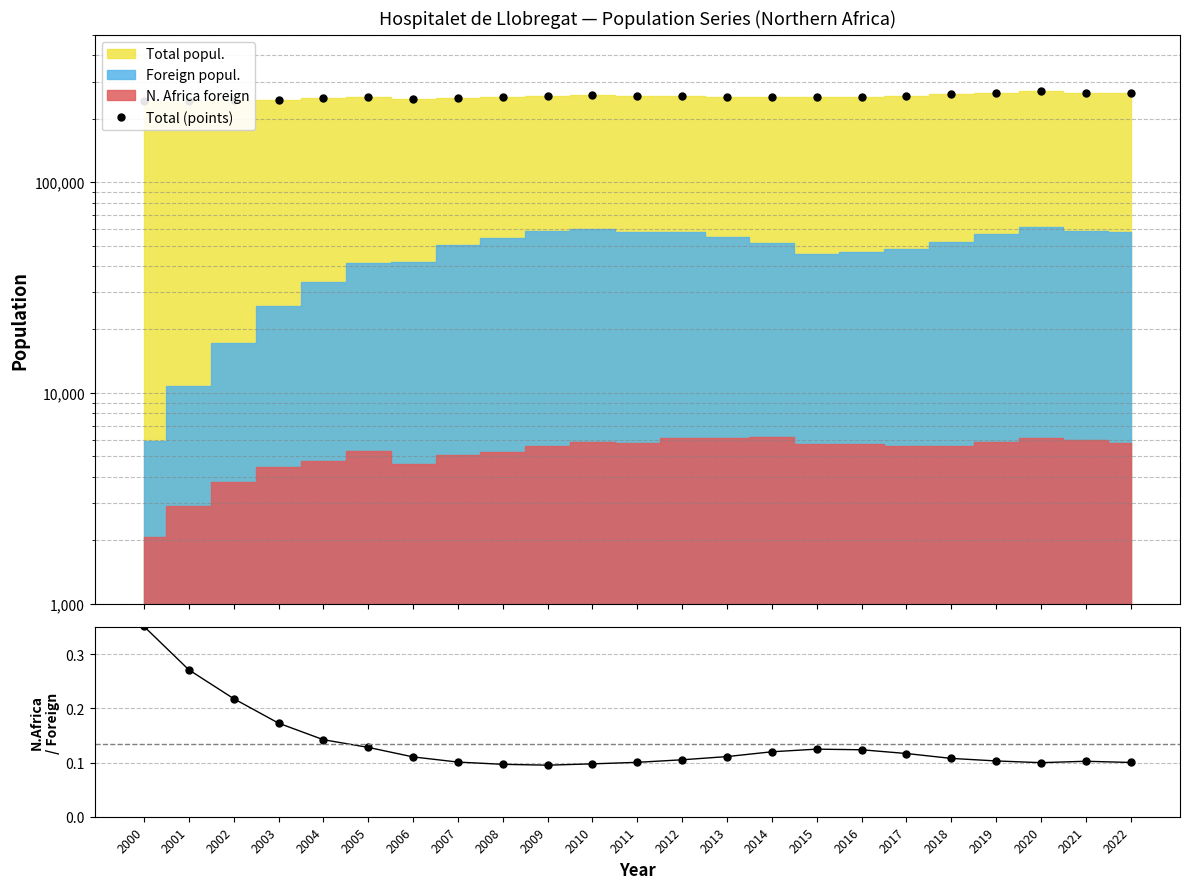

What is the value of the Total (points) point at the 13th from the left?

257057.0